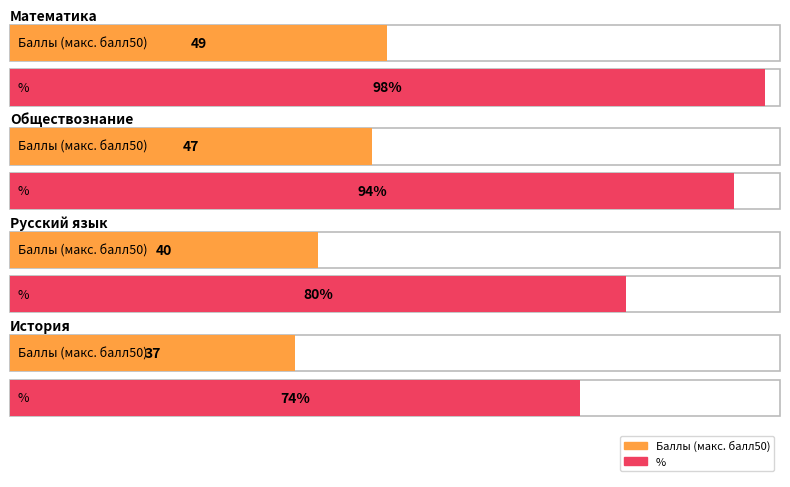

What is the total value across all series at Русский язык?

120